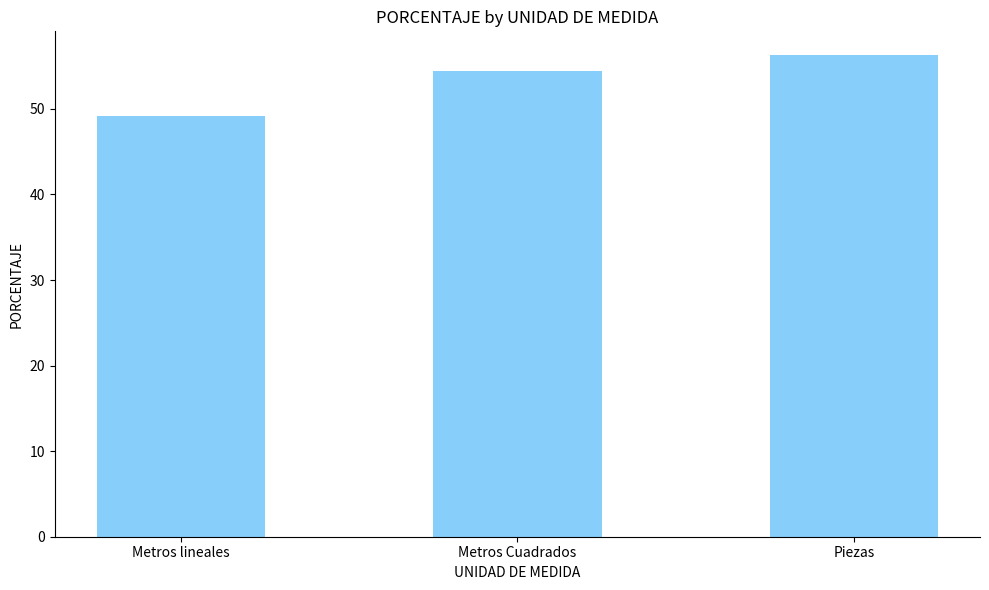

Does the chart contain stacked bars?

No